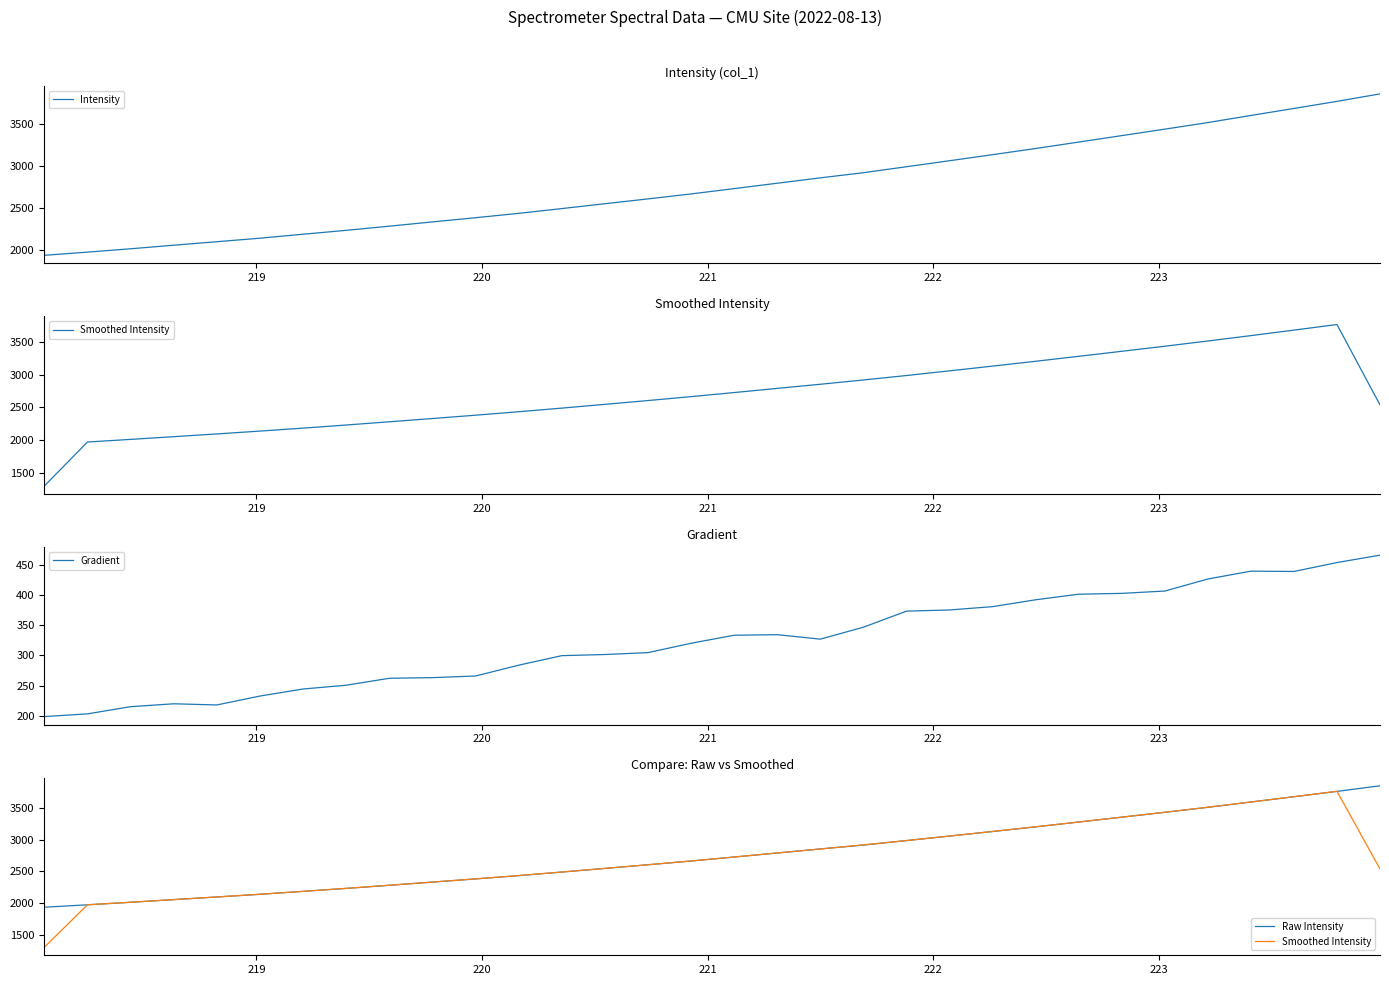

What is the minimum value for Gradient?

198.7